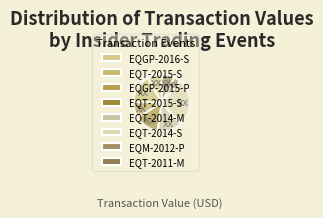

Is there any slice that represents more than half of the pie?

No